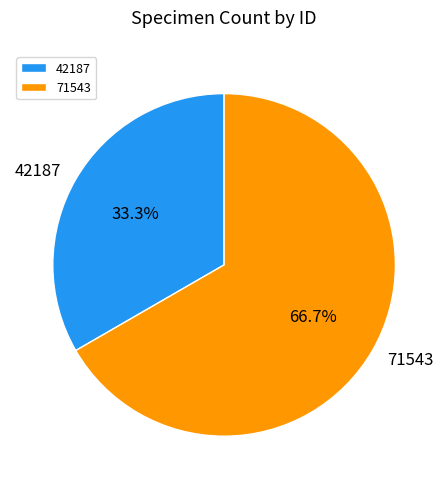

What is the total percentage of 42187 and 71543?

100.0%